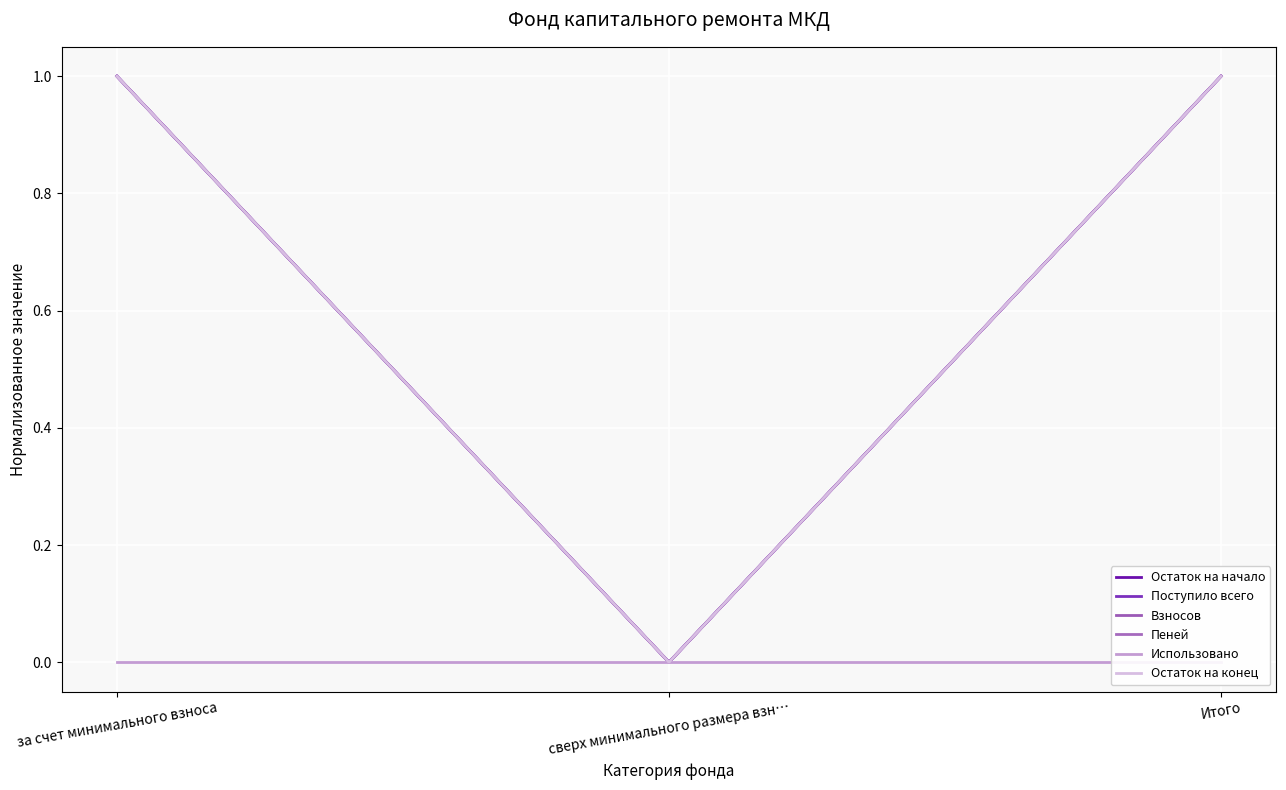

How many series are shown in this chart?

6